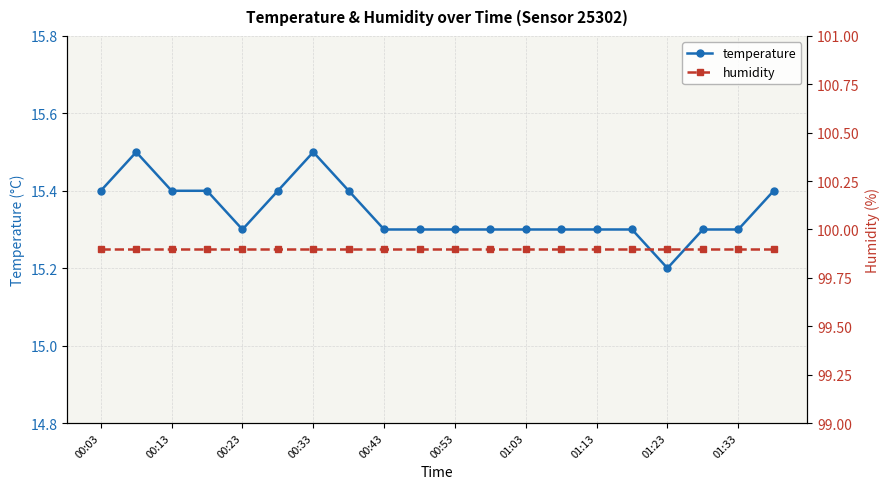

What is the minimum value for temperature?

15.2